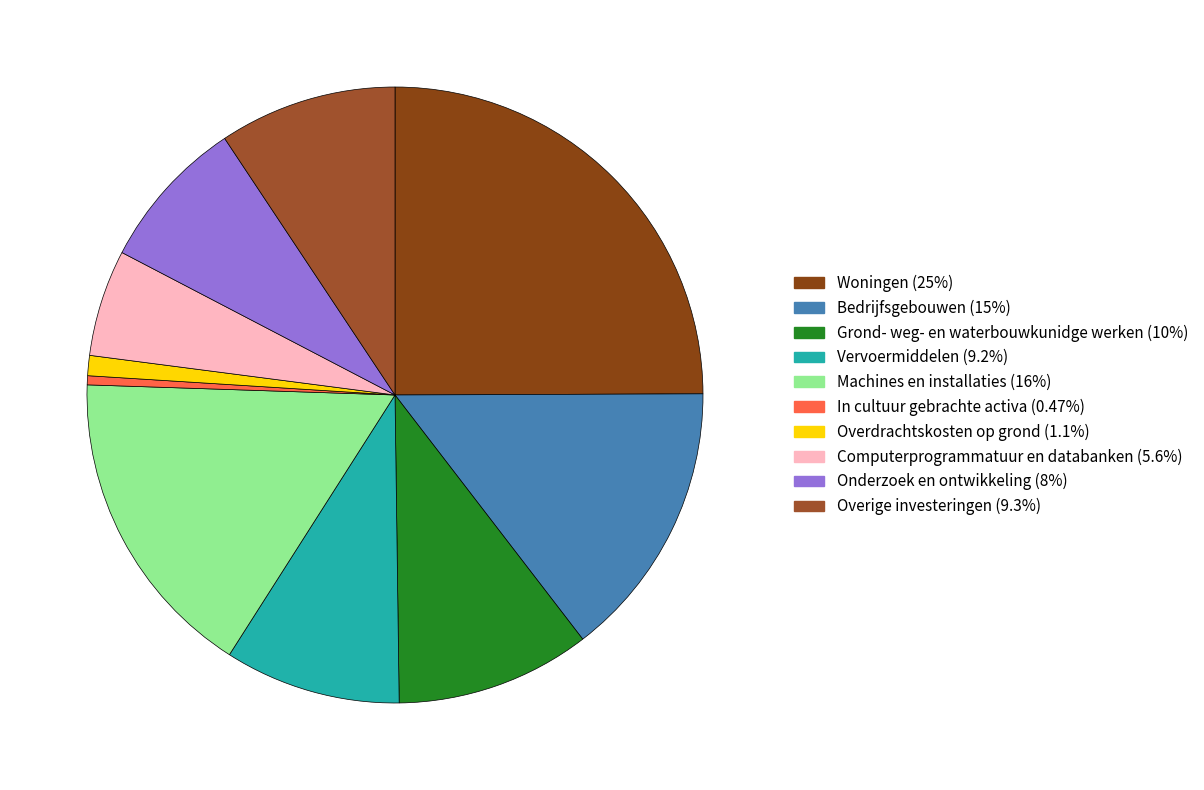

Is there a majority slice in this chart?

No